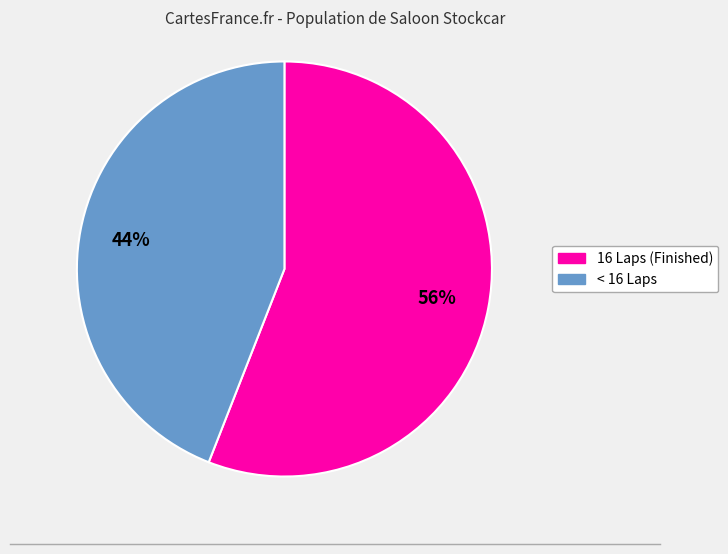

Does any single category account for the majority?

Yes